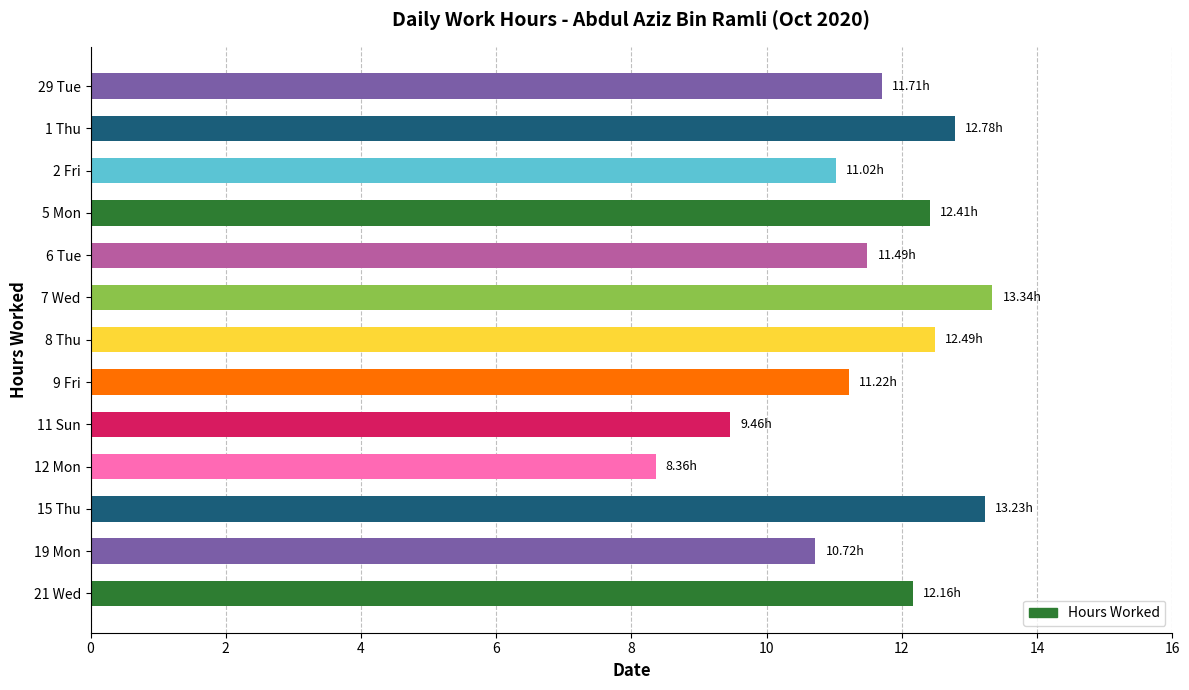

What is the difference between the second highest and second lowest values?

3.8